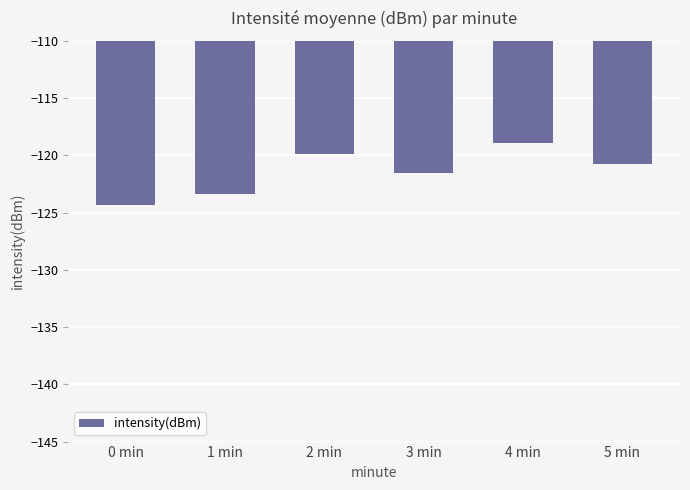

Are the bars grouped side by side (vs. stacked)?

No